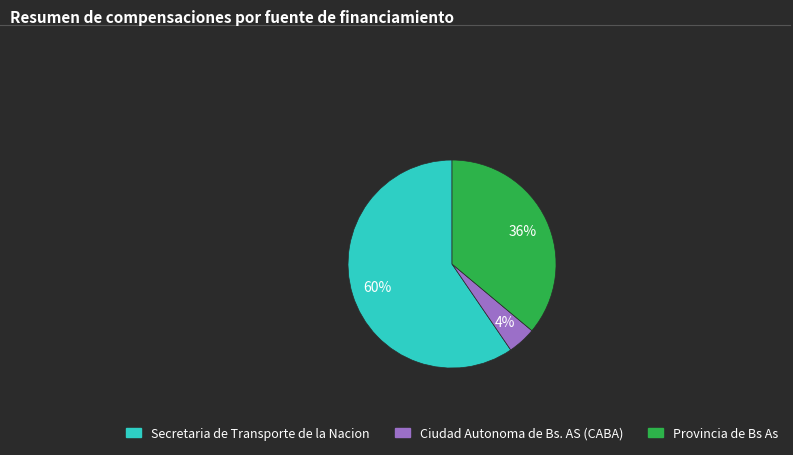

How many segments does this pie chart have?

3